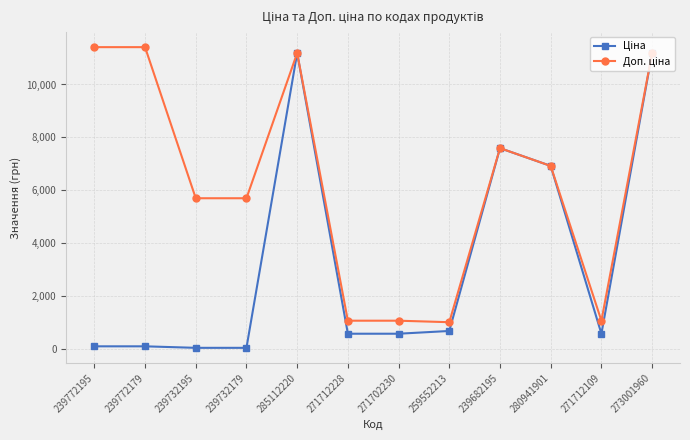

At how many categories does at least one series exceed 9259?

4